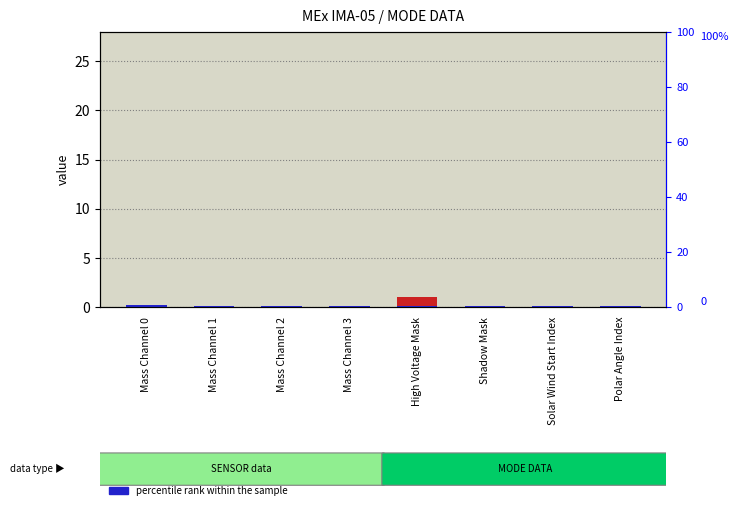

Does the chart contain any negative values?

No